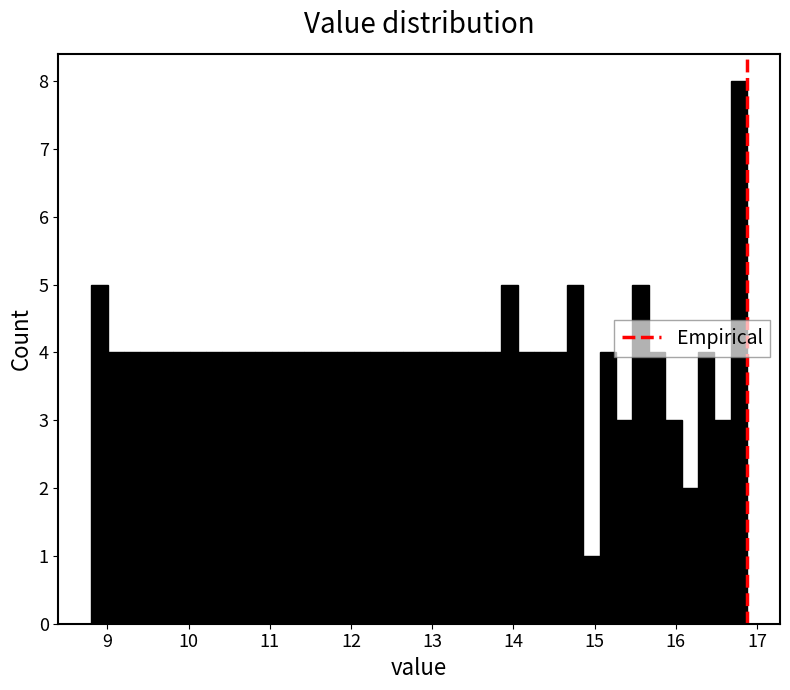

Read against the x-axis, roughly where is the centre of the tallest bar?

16.8